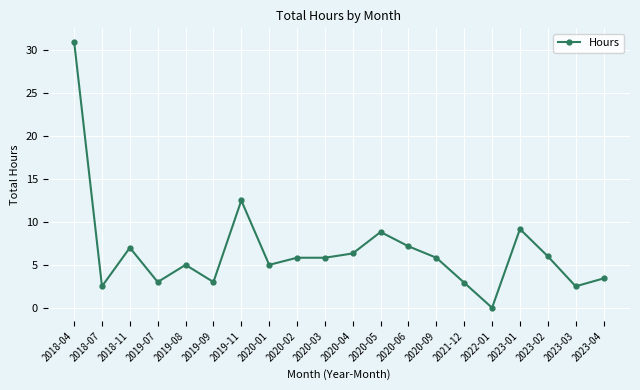

At which category does the data reach its first local peak?

2018-11